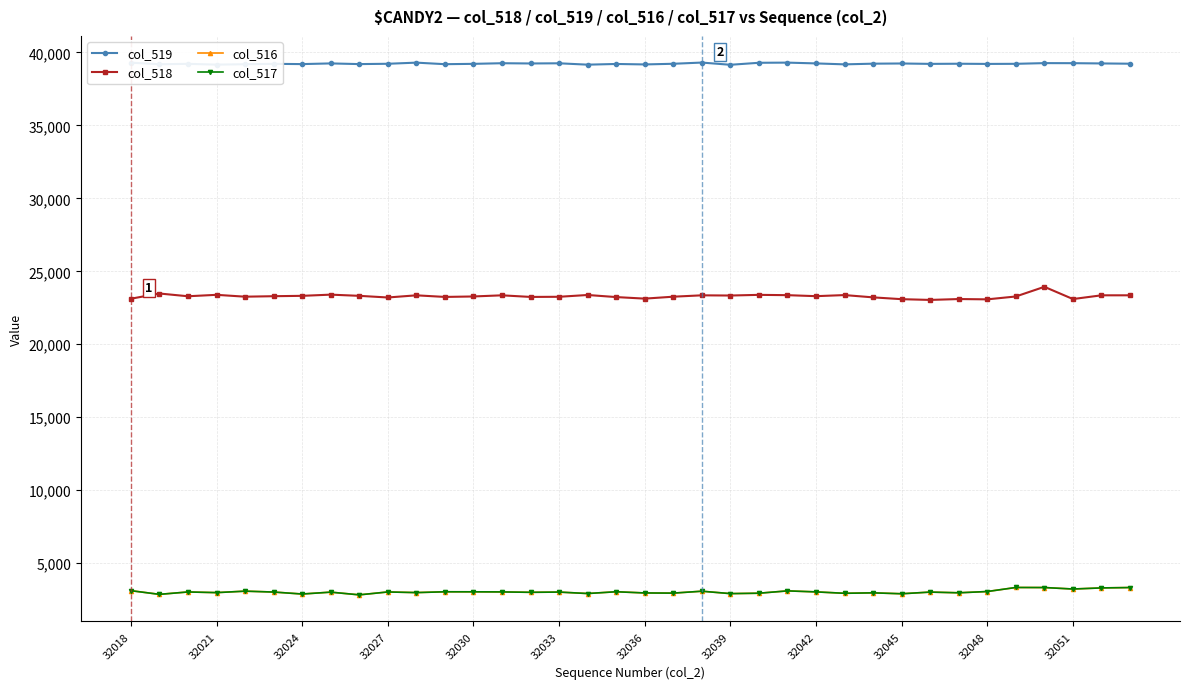

Which series has the largest total across all categories?

col_519